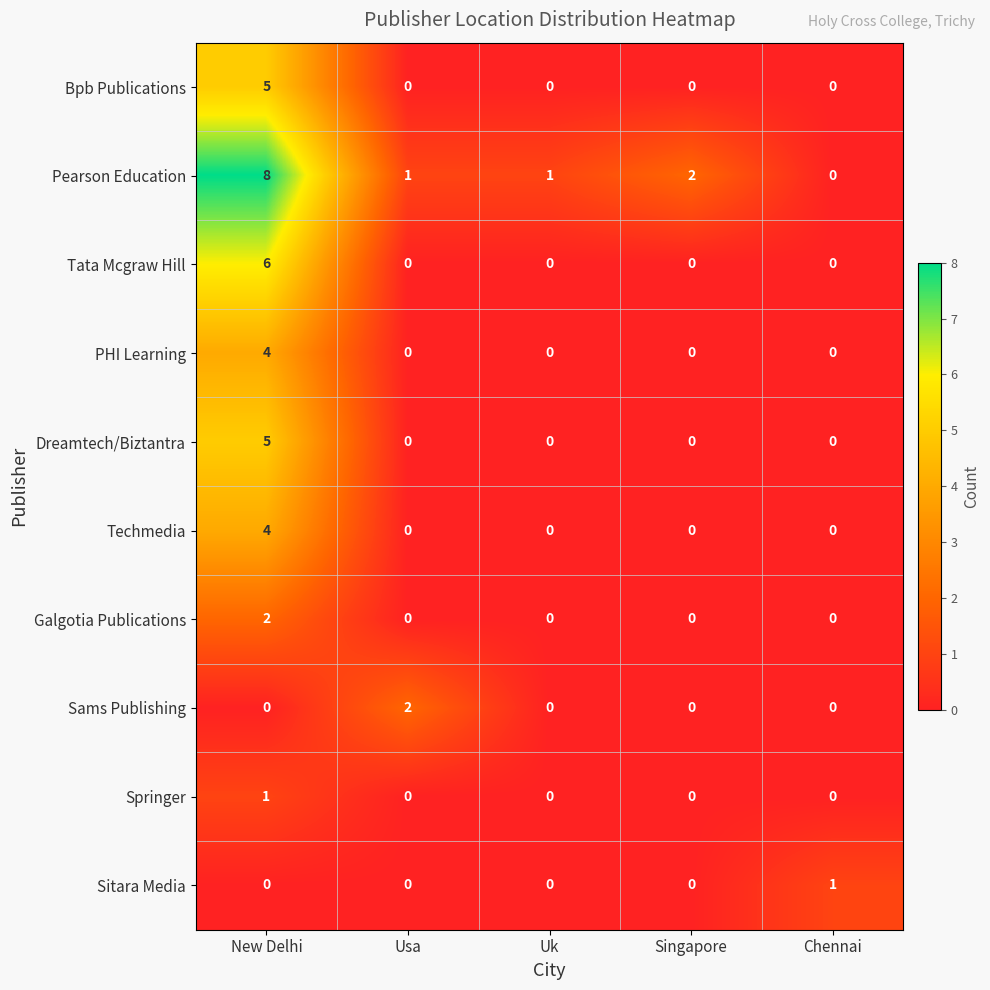

At which category is the sum across all series the highest?

New Delhi